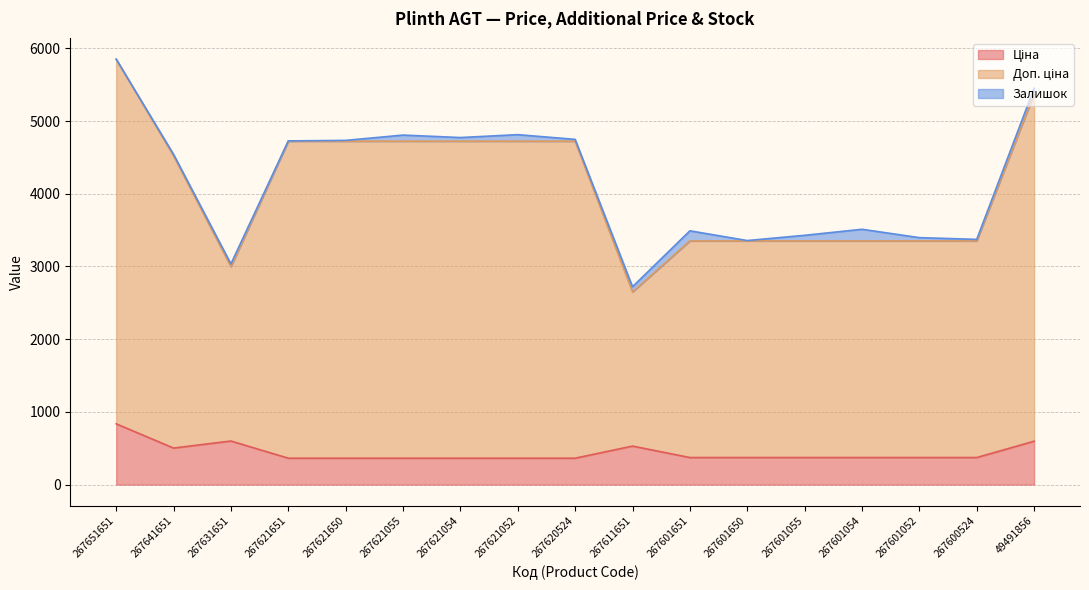

What is the difference between the maximum and minimum values in the Доп. ціна series?

3202.2